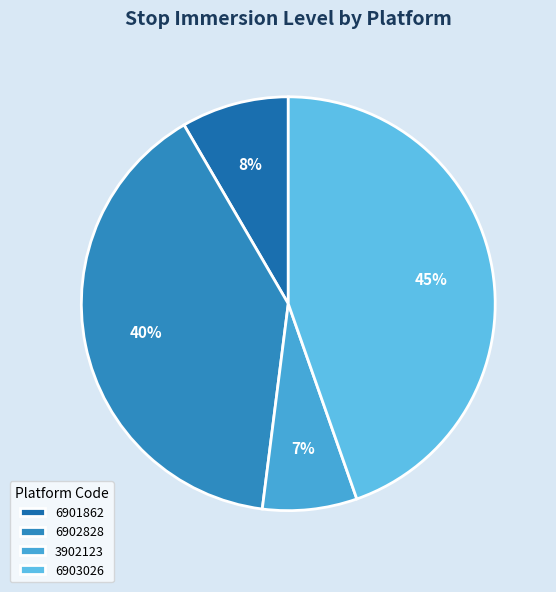

Is it true that 6903026 is 22% of the pie?

False